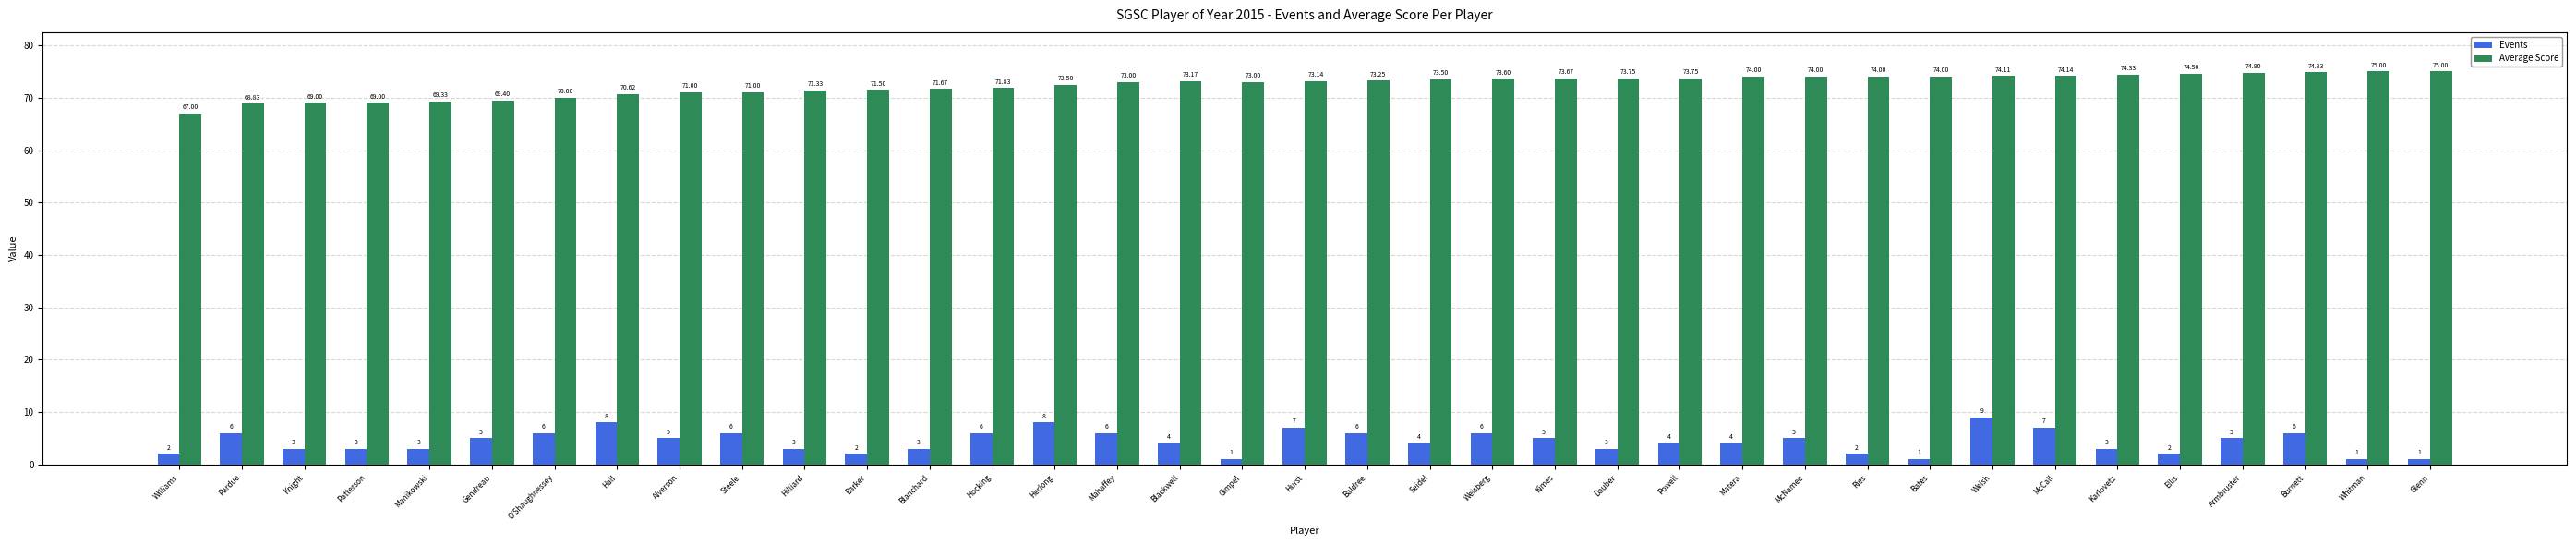

What is the label of the 6th bar from the left?

Gendreau